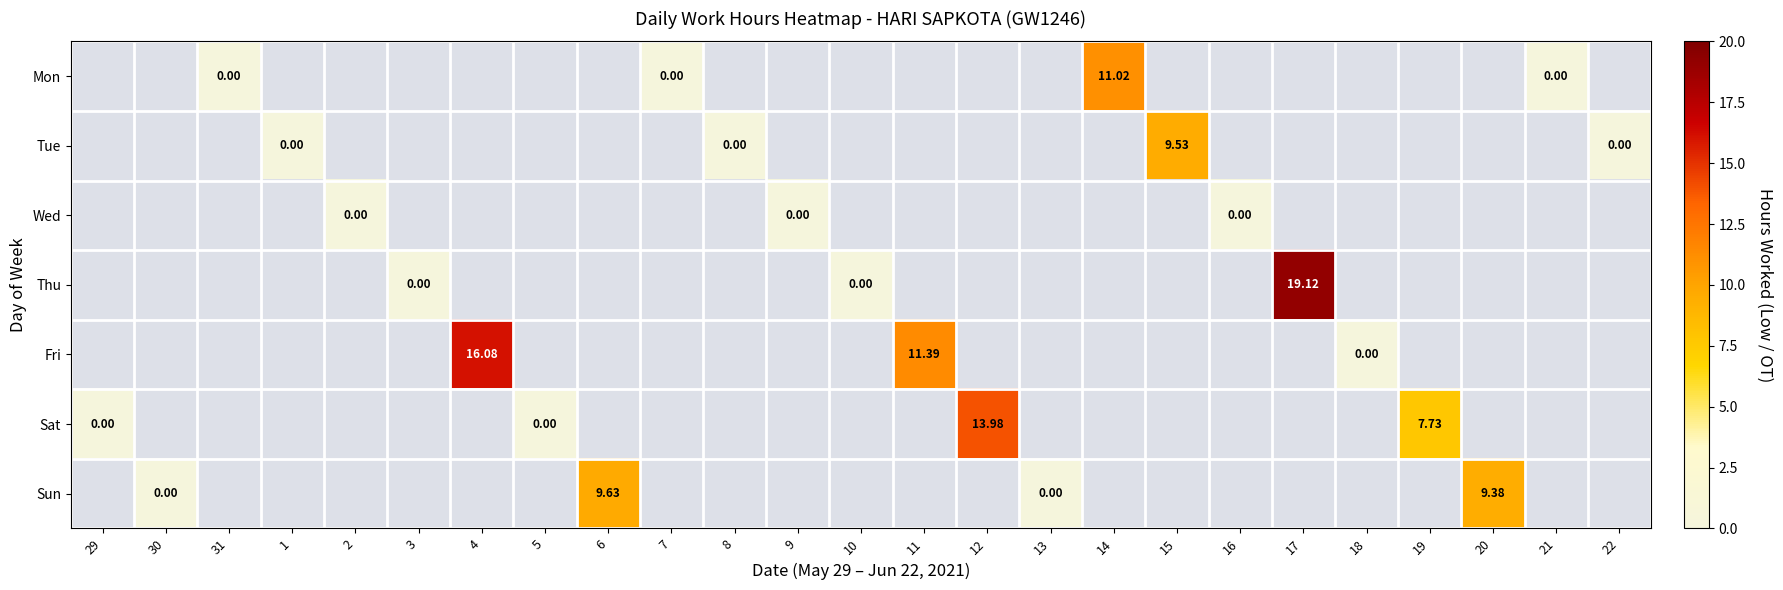

What is the maximum value shown in the chart?

19.1